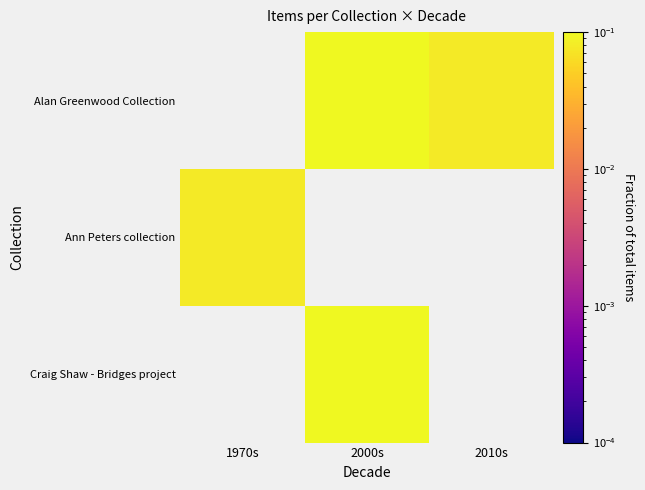

How many data points does each series have?

3